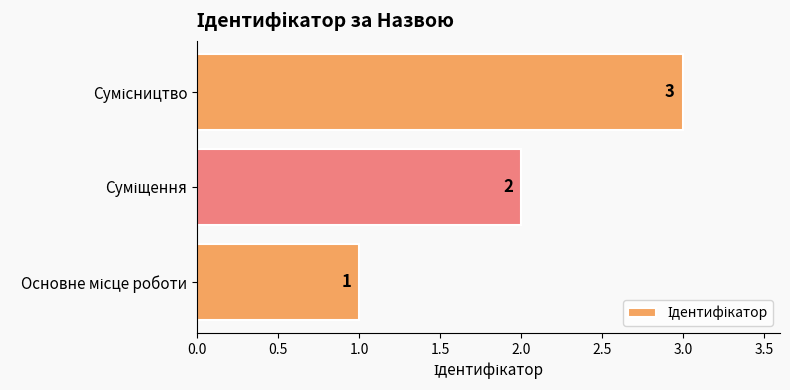

What is the maximum value shown in the chart?

3